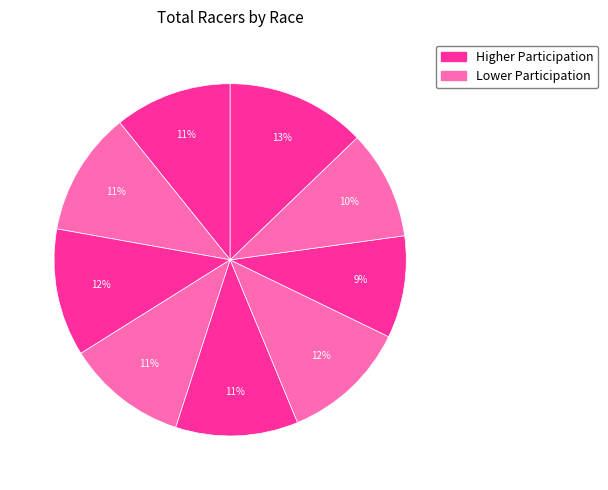

How many segments does this pie chart have?

9